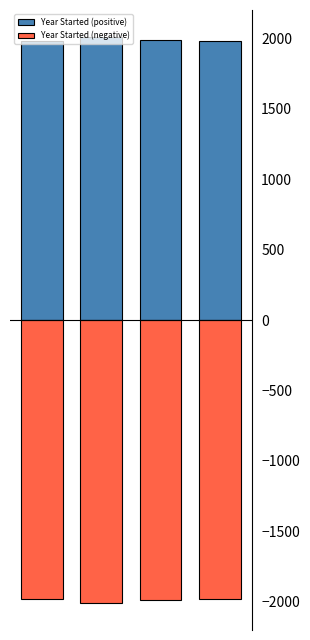

Which label corresponds to the smallest value in the chart?

1